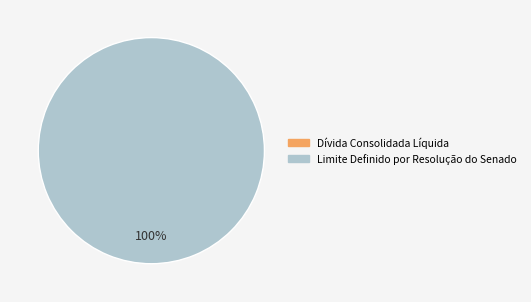

Does any single category account for the majority?

Yes